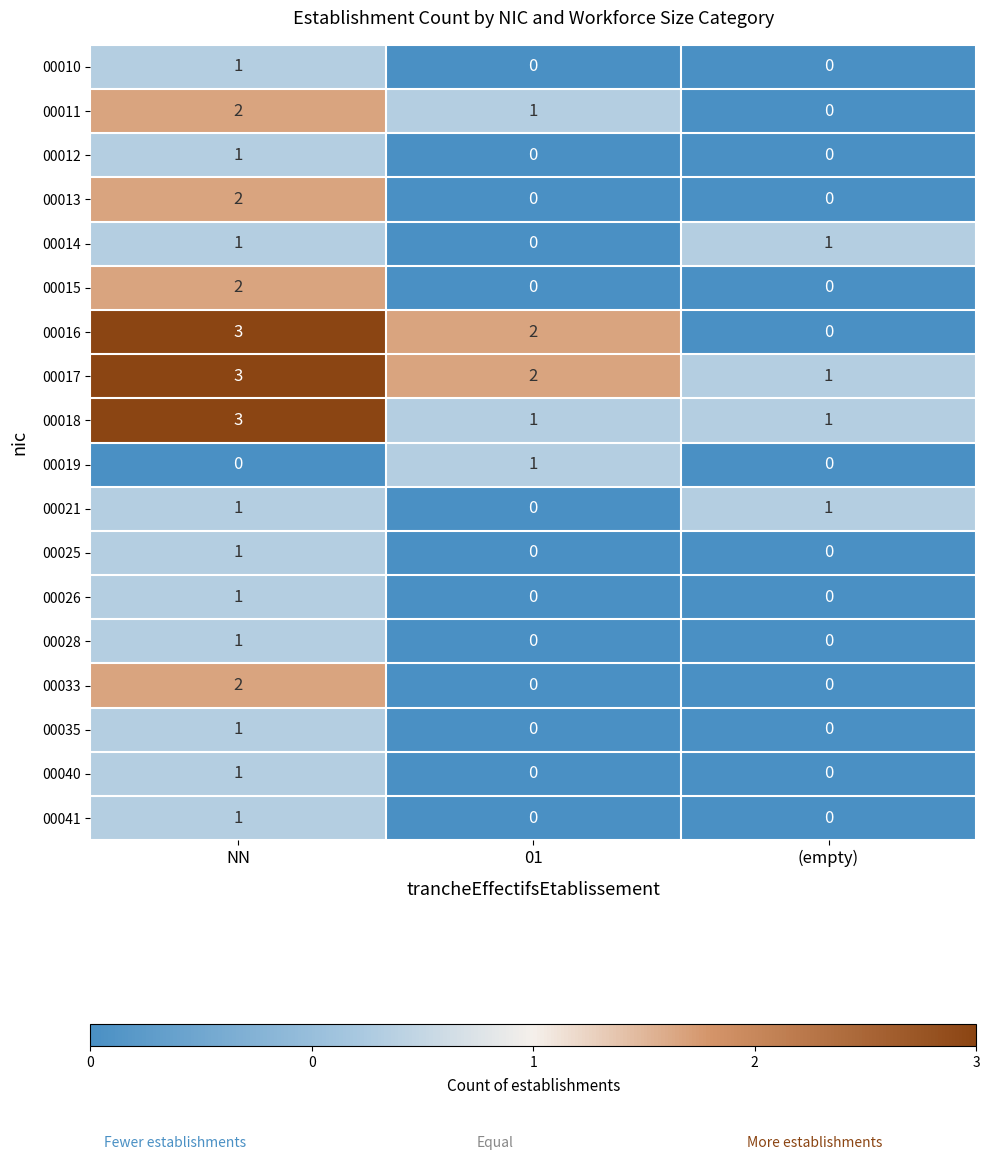

Is it true that 00014 equals 0 at 01?

True